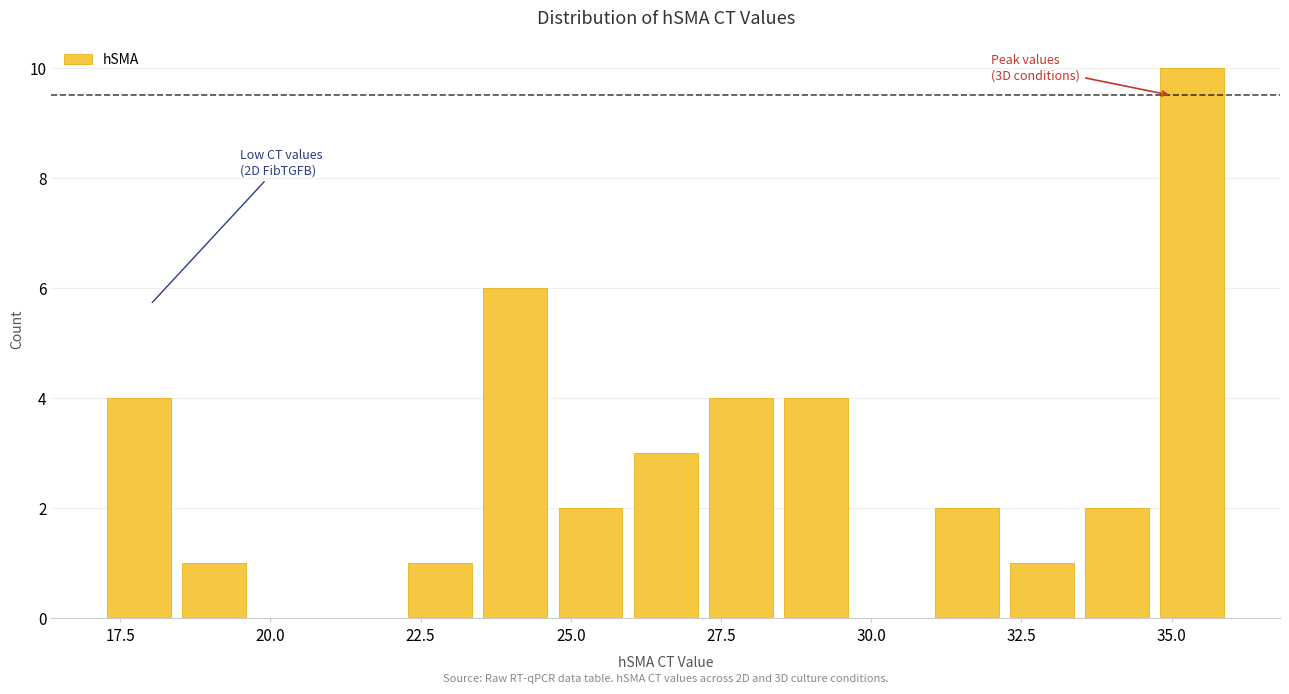

Read against the x-axis, roughly where is the centre of the tallest bar?

35.5